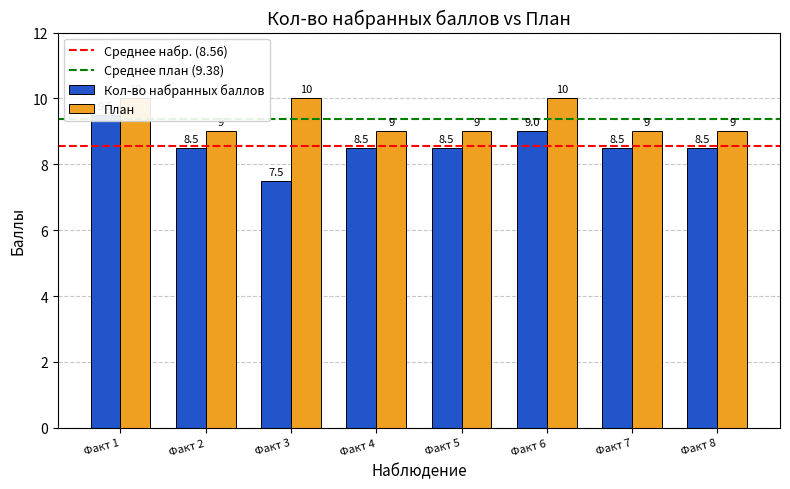

Is the value of План at Факт 5 greater than the value of Кол-во набранных баллов at Факт 8?

Yes